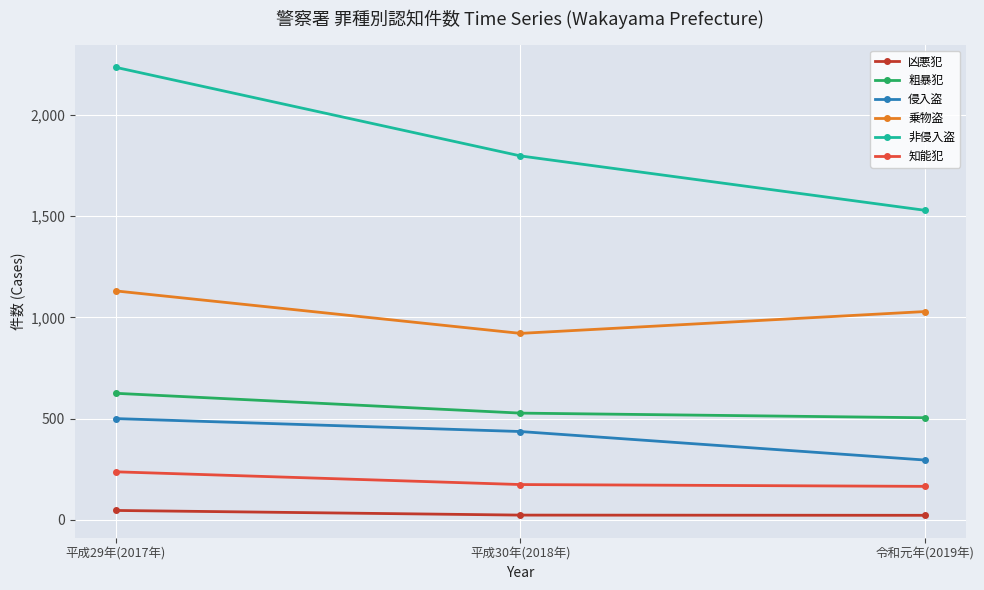

At how many categories does at least one series exceed 724?

3